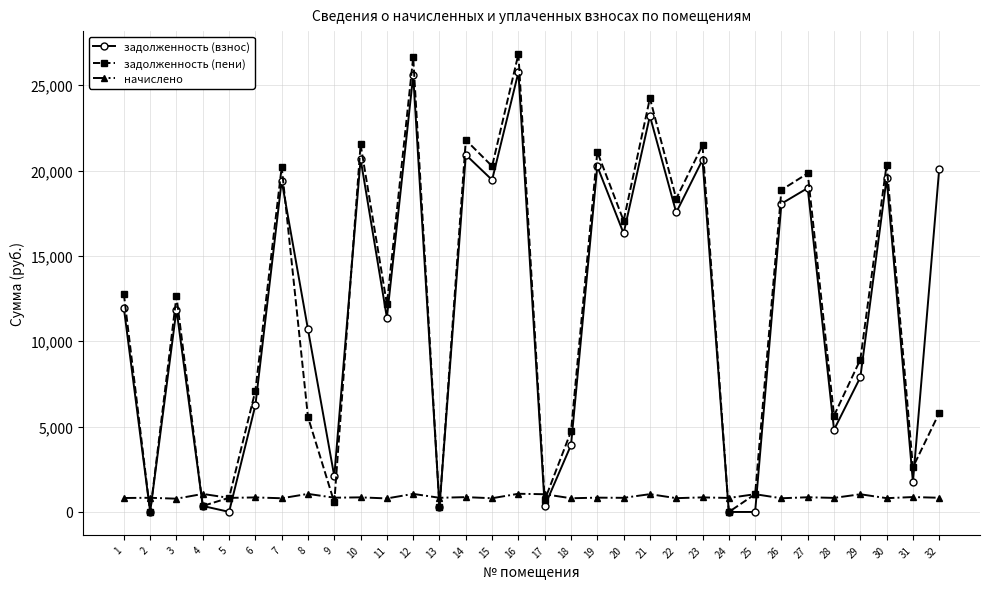

List the series in order of their peak value, lowest first.

начислено, задолженность (взнос), задолженность (пени)